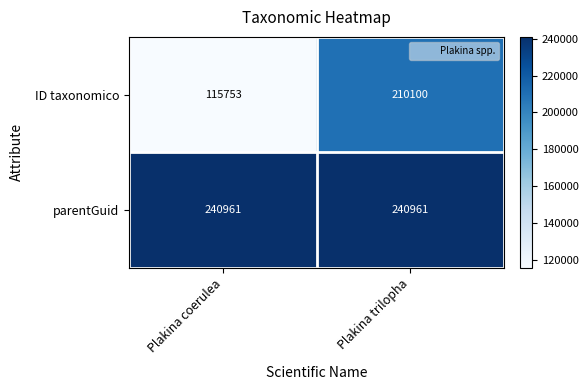

Which category has the lowest value across all series?

Plakina coerulea